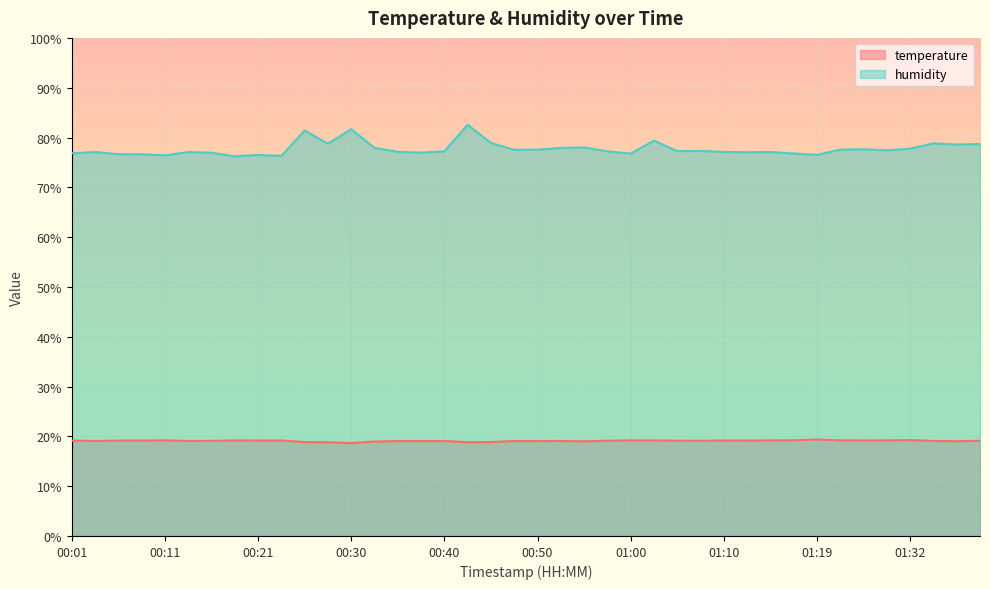

What is the label of the 28th point from the left?

01:07